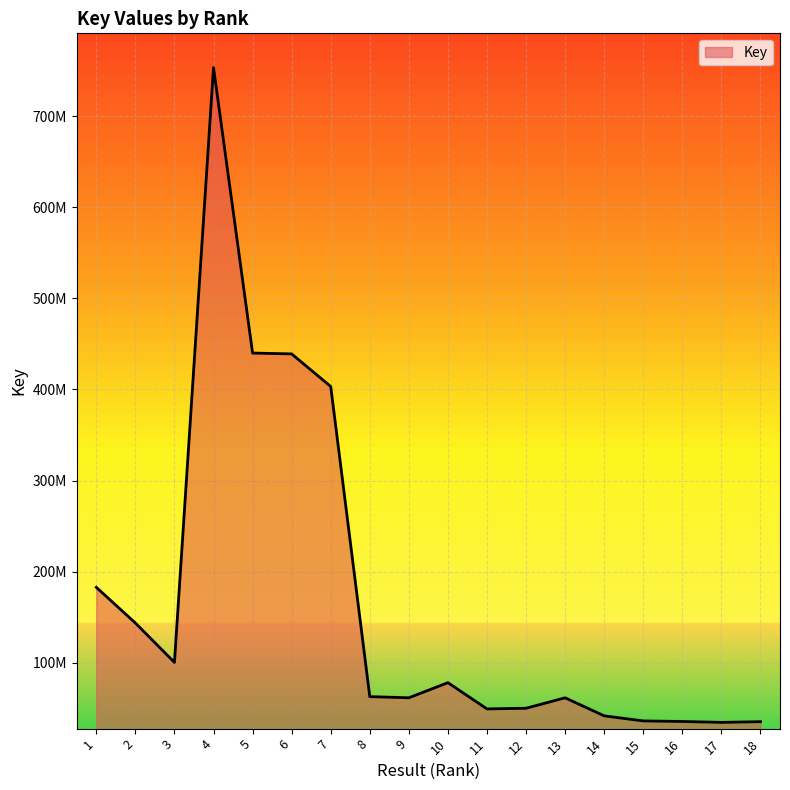

Does the chart display data point markers on the line(s)?

No